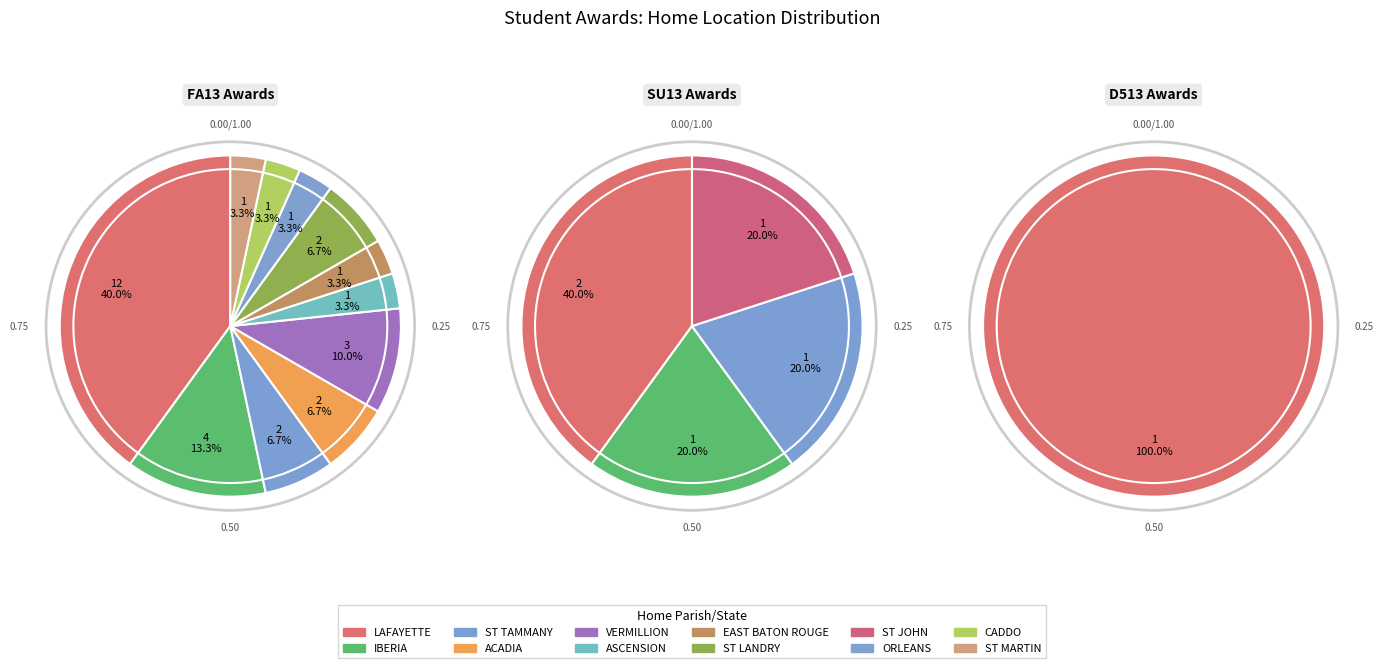

Rank the categories by value from highest to lowest.

LAFAYETTE, IBERIA, ST TAMMANY, VERMILLION, ACADIA, ST LANDRY, ASCENSION, EAST BATON ROUGE, ST JOHN, ORLEANS, CADDO, ST MARTIN